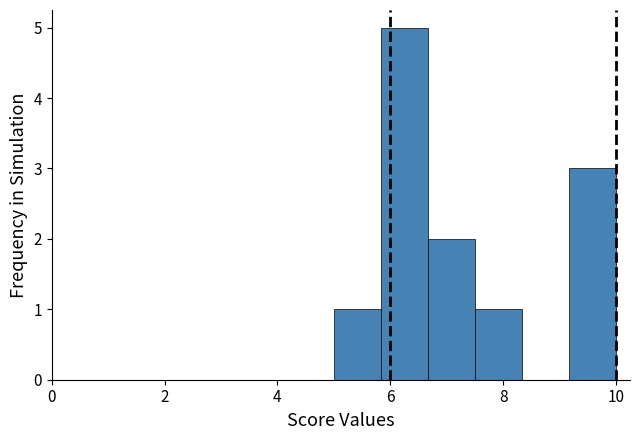

Reading left to right, transcribe this chart: for each bar, give the range it covers on the x-axis and its height. Neither the bar edges nor the heights are printed on the chart, so give them approximately, as read against the axes.

5.0 to 5.8: 1
5.8 to 6.6: 5
6.6 to 7.6: 2
7.6 to 8.4: 1
8.4 to 9.2: 0
9.2 to 10.0: 3